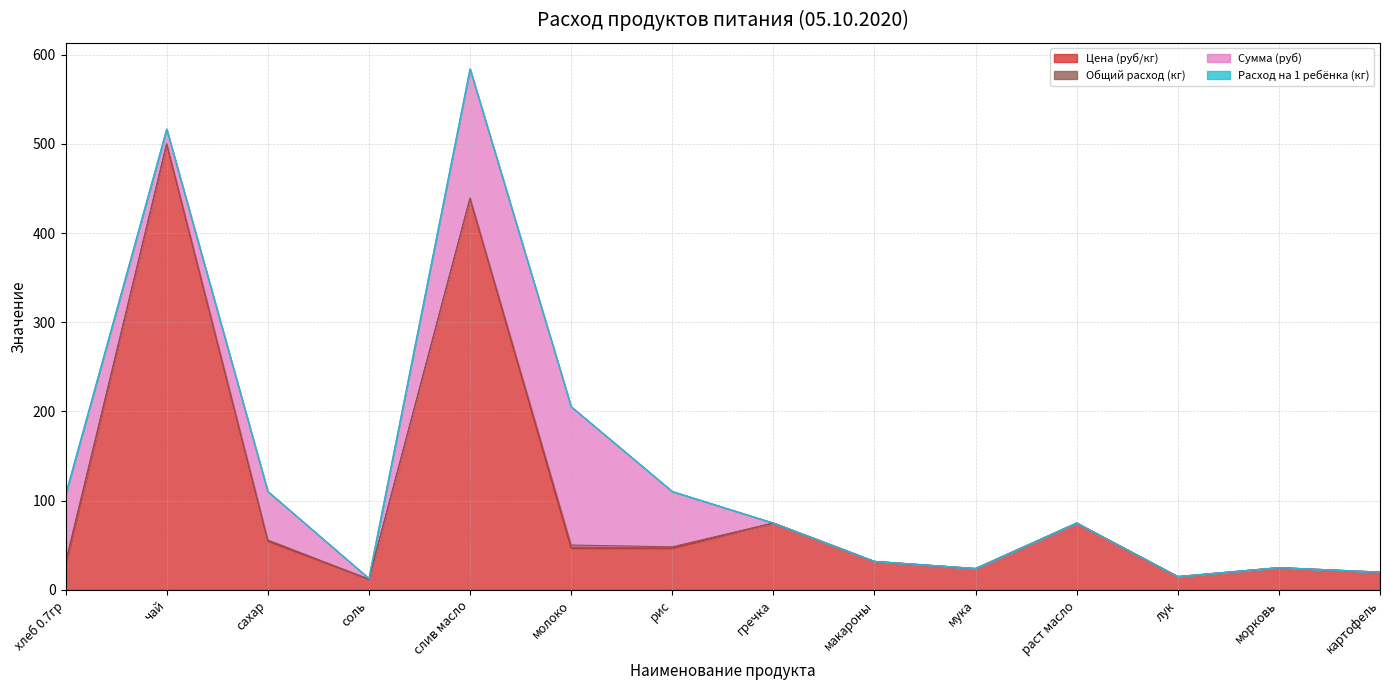

Count the number of categories in the chart.

14